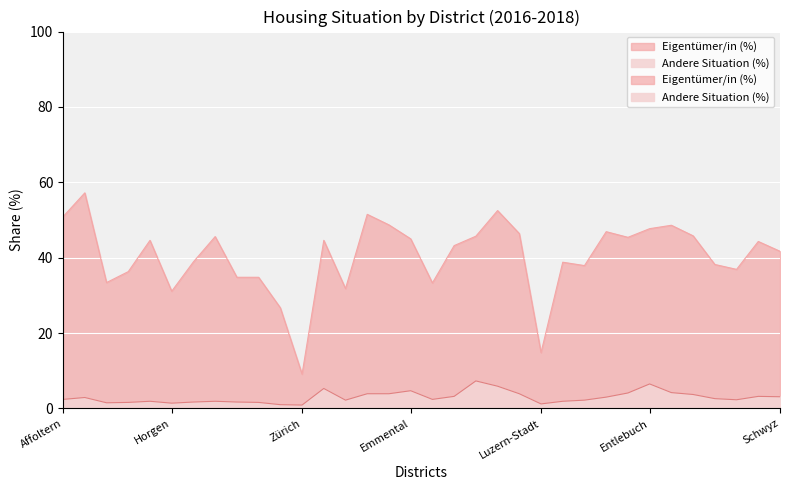

What is the maximum value shown in the chart?

57.2